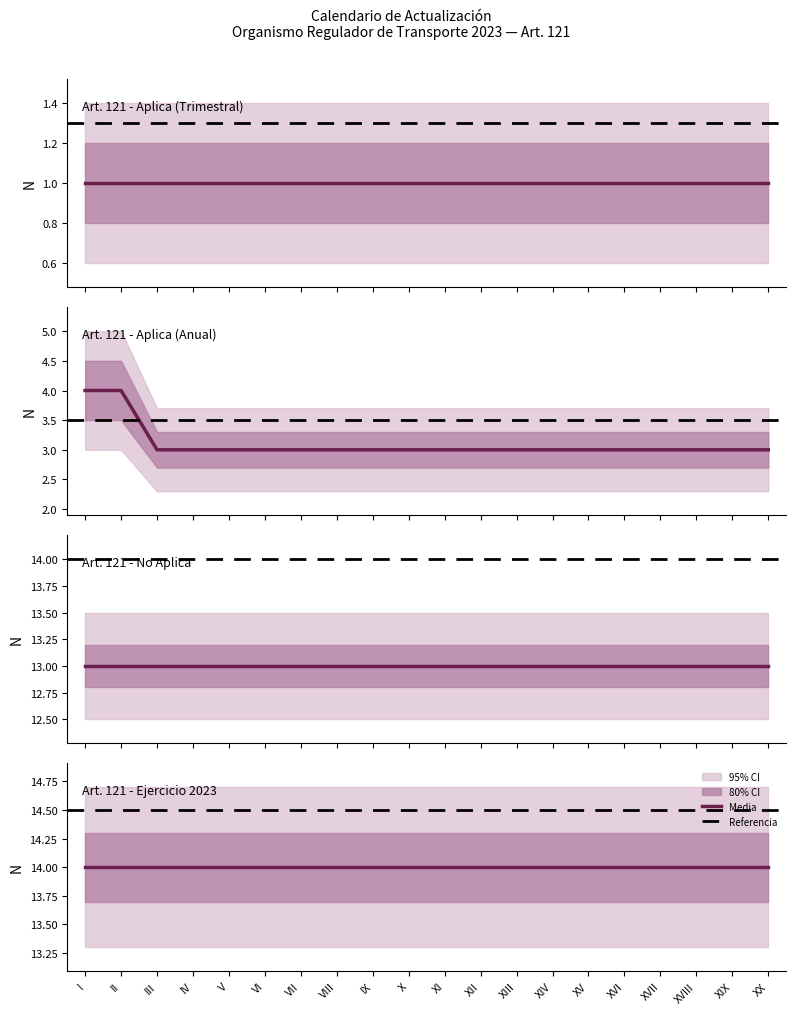

At which label is Art. 121 - Aplica (Trimestral) closest to 1?

I